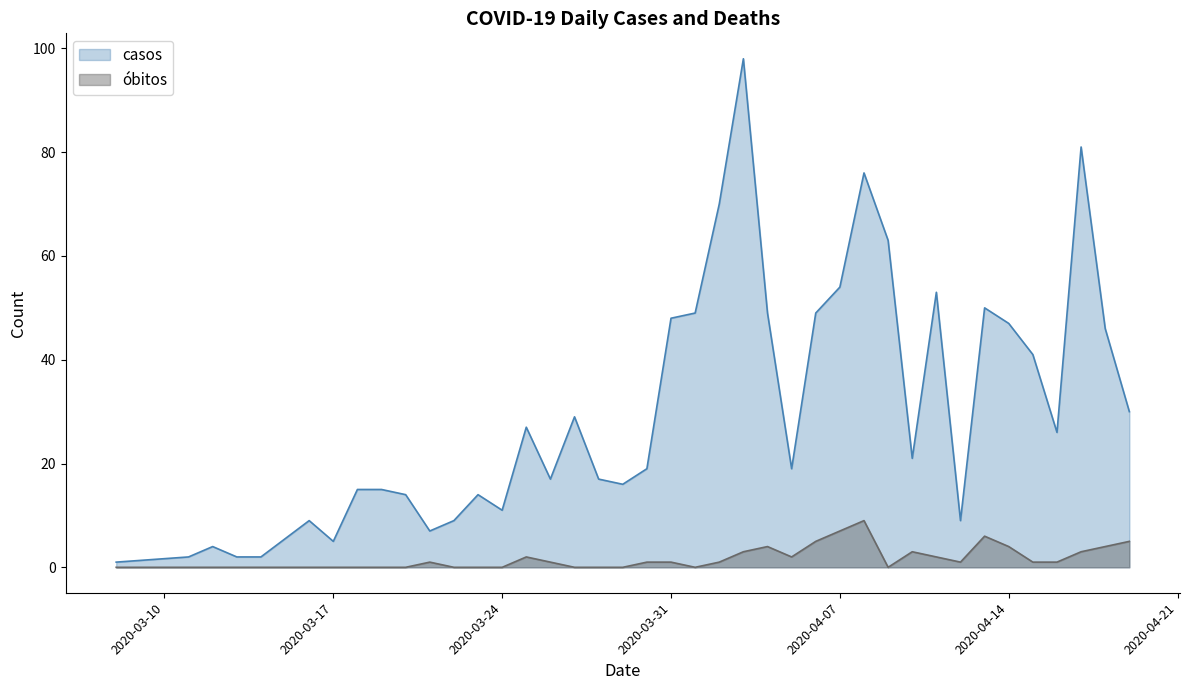

The casos series shows 6 at 2020-03-29. True or false?

False